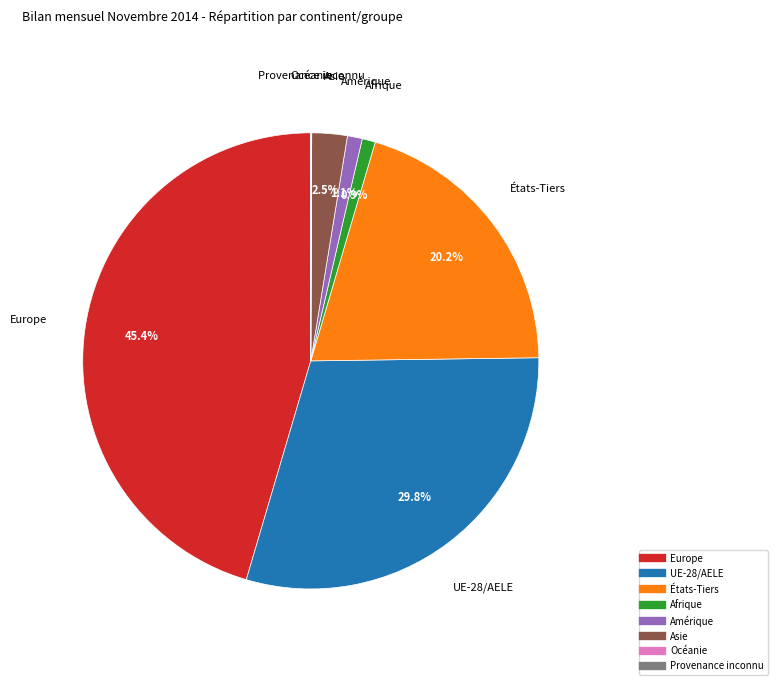

Which slice is the largest?

Europe